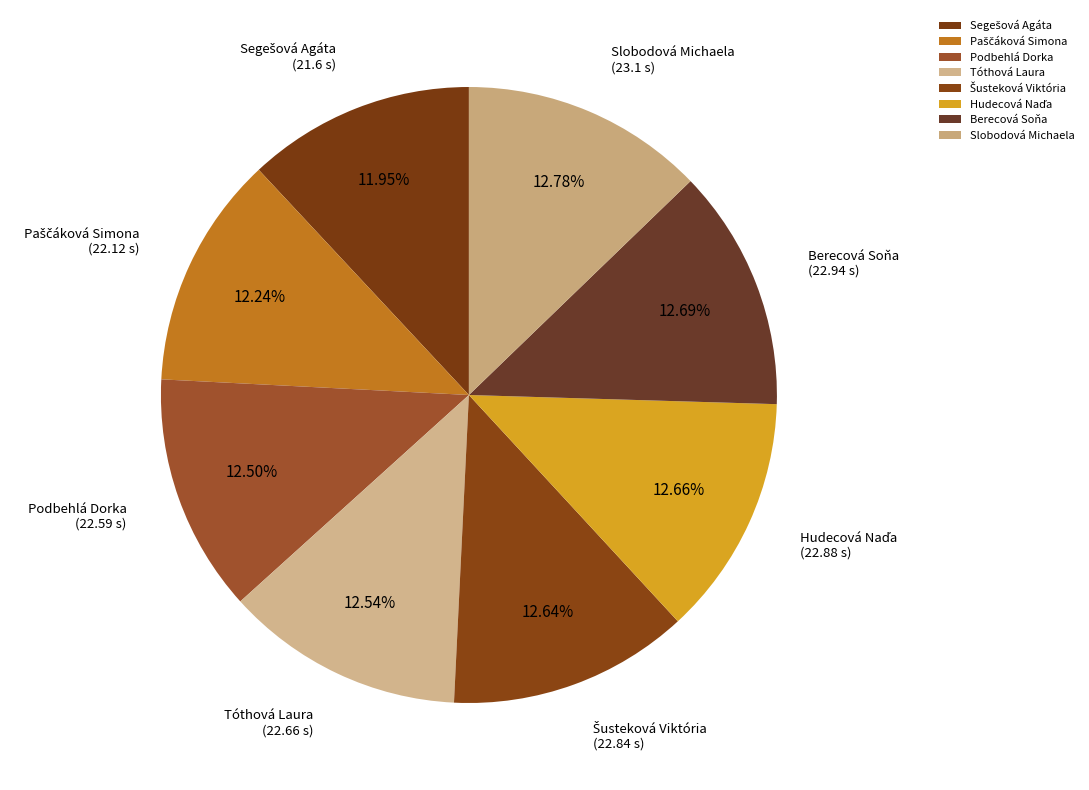

Is there a majority slice in this chart?

No